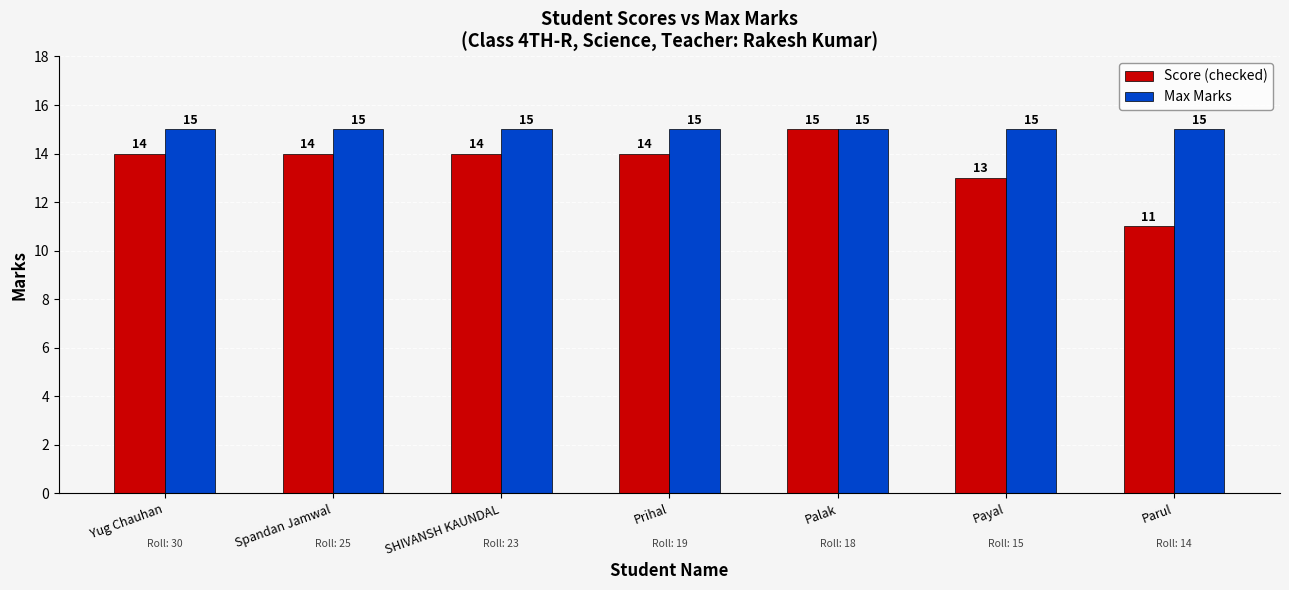

Reading left to right, extract all data points from this chart.

Score (checked): Yug Chauhan=14	Spandan Jamwal=14	SHIVANSH KAUNDAL=14	Prihal=14	Palak=15	Payal=13	Parul=11
Max Marks: Yug Chauhan=15	Spandan Jamwal=15	SHIVANSH KAUNDAL=15	Prihal=15	Palak=15	Payal=15	Parul=15